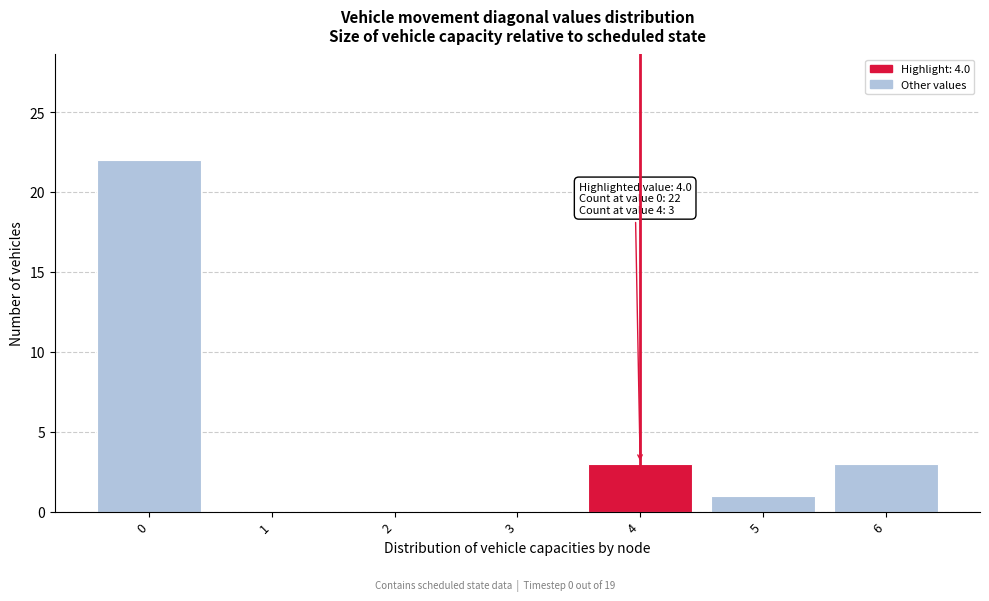

Reading right to left, list all the values displayed in this chart.

6=3	5=1	4=3	3=0	2=0	1=0	0=22